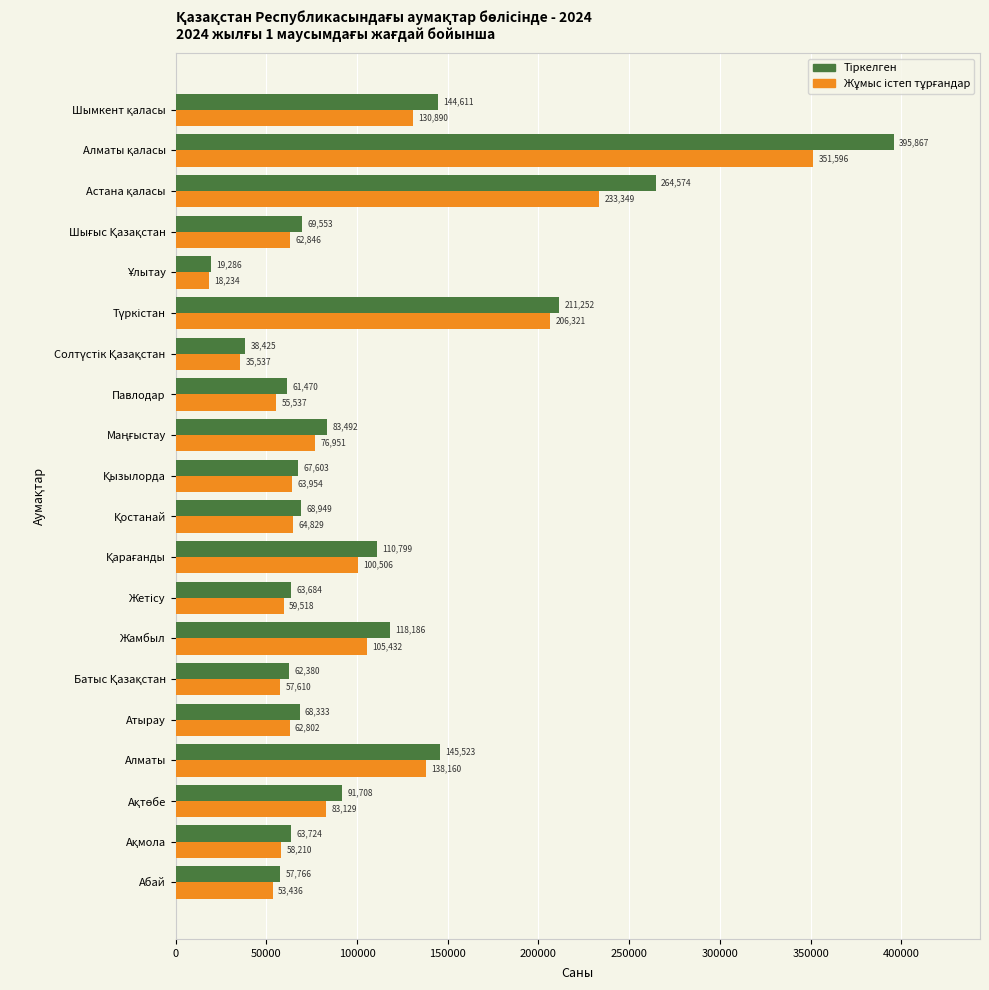

What is the smallest value displayed?

18234